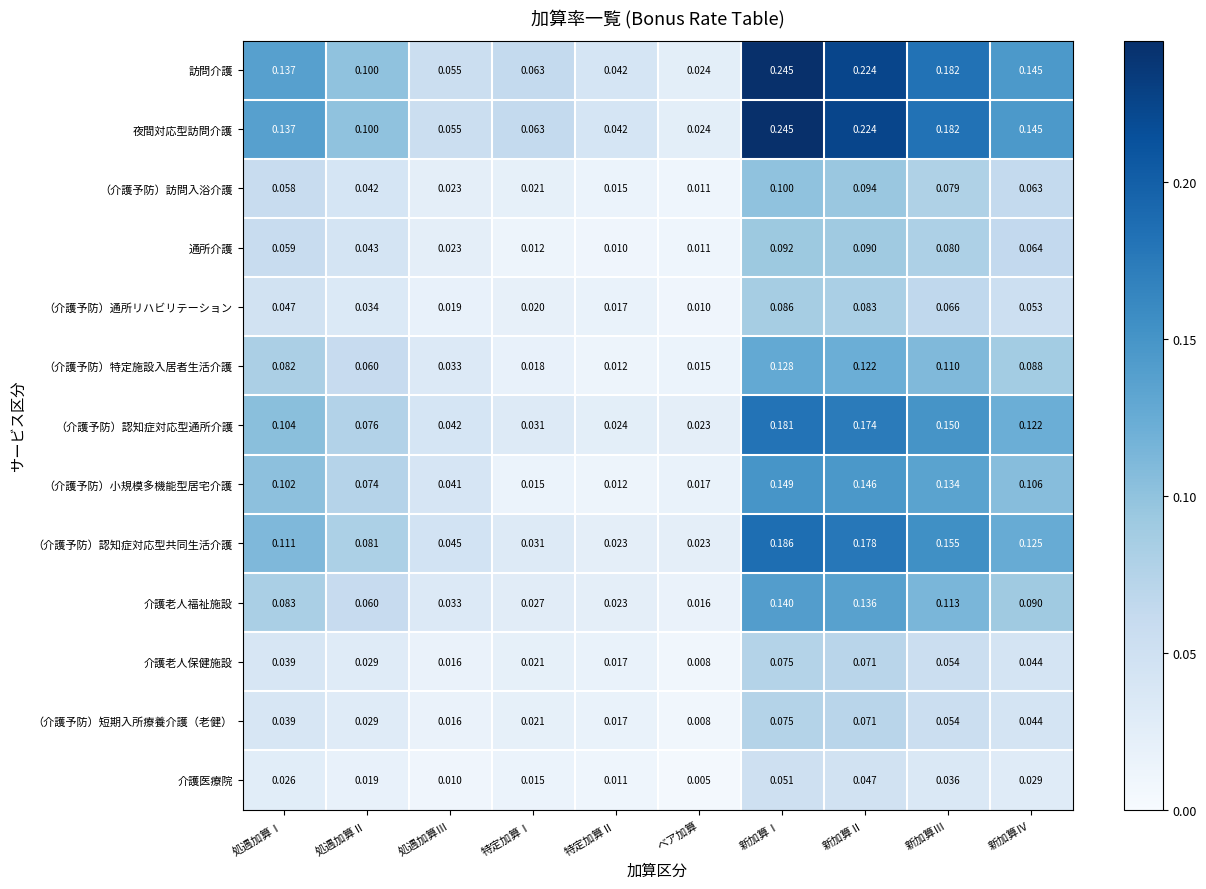

At which label is （介護予防）通所リハビリテーション closest to 0?

ベア加算